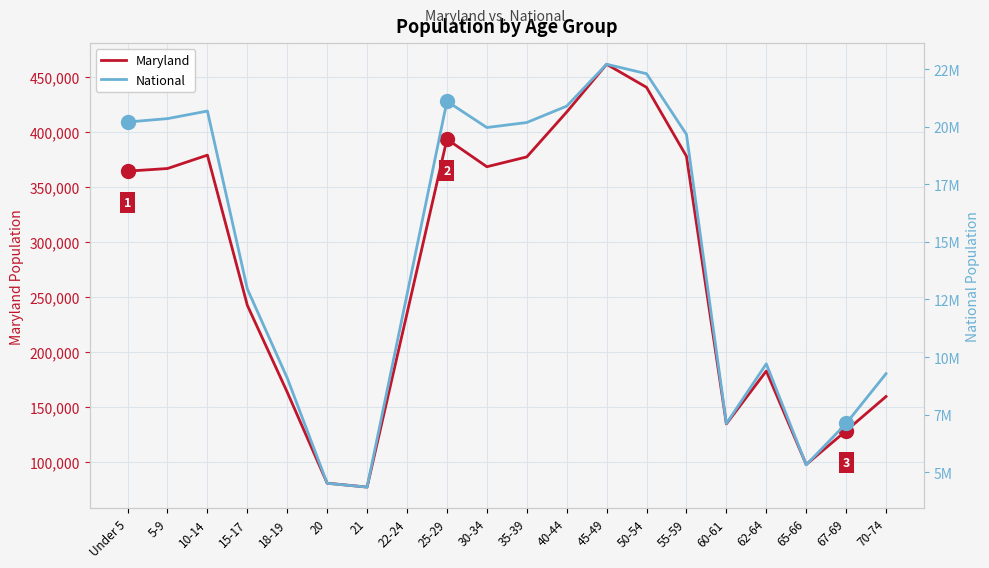

What is the difference between the National values at Under 5 and 15-17?

7247108